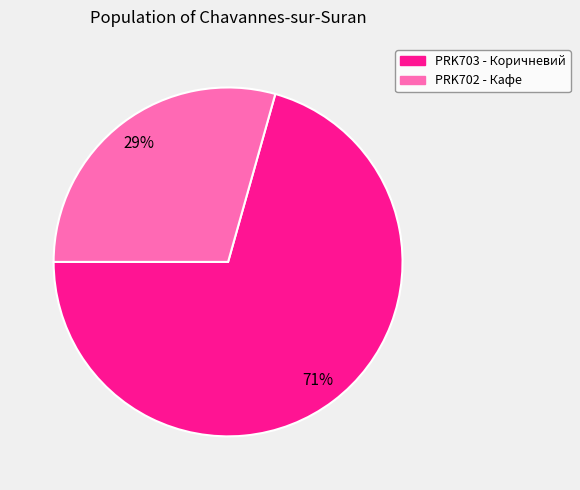

Does any single category account for the majority?

Yes